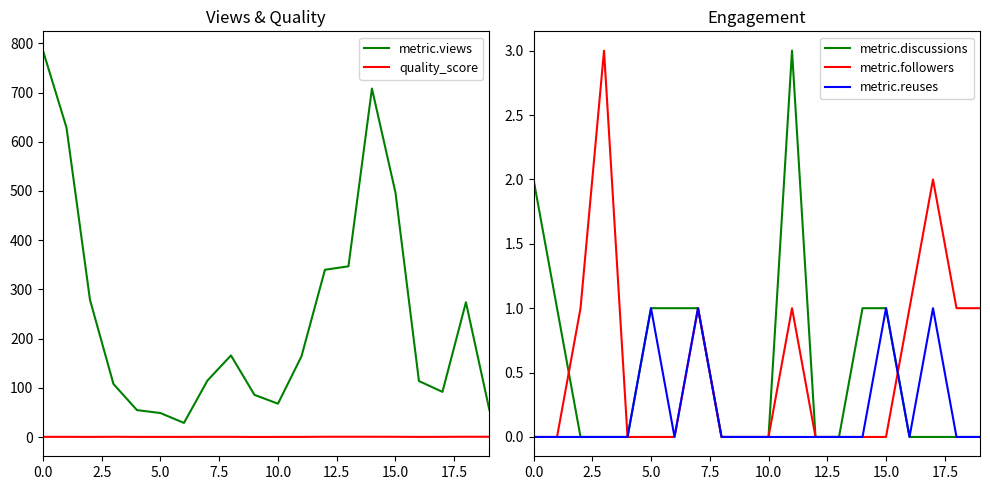

What is the label of the 8th point from the right?

12